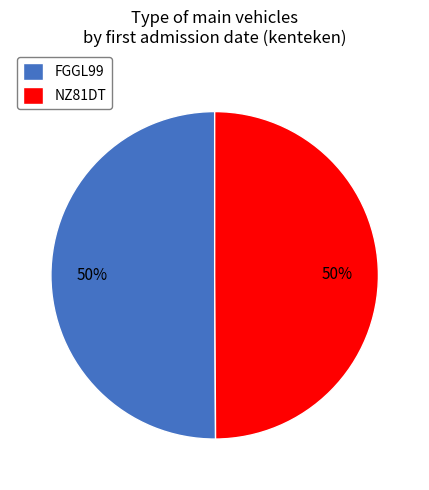

What is the ratio of the value at NZ81DT to the value at FGGL99?

1.0